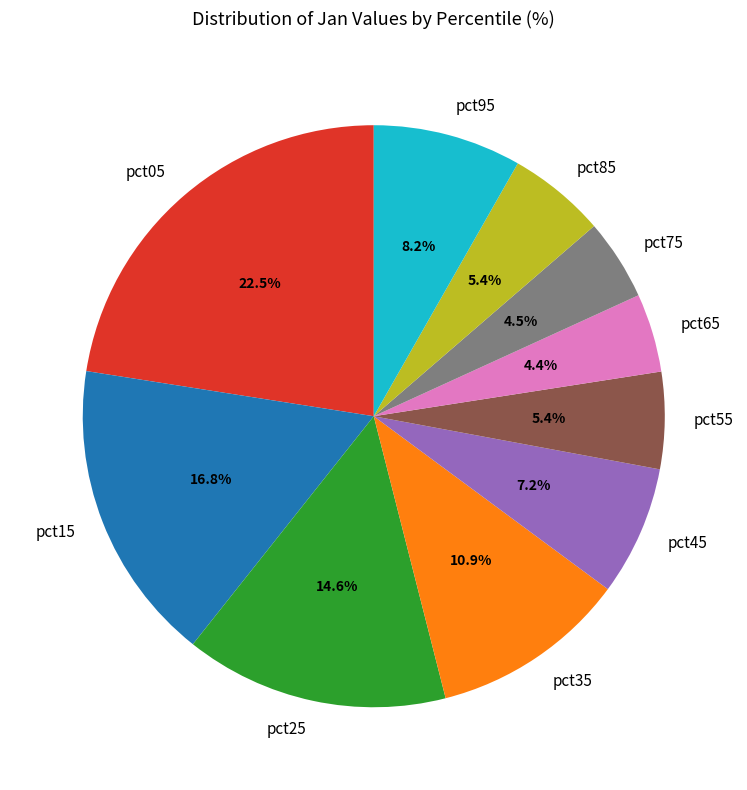

Is it true that pct35 is 20% of the pie?

False